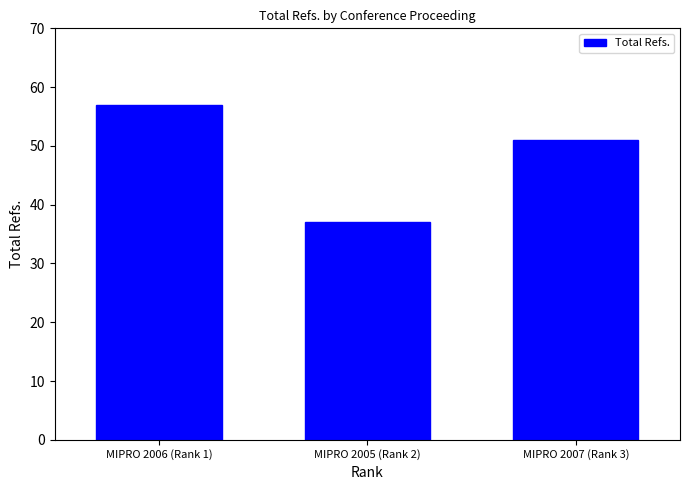

At which label does the data first exceed 51?

MIPRO 2006 (Rank 1)